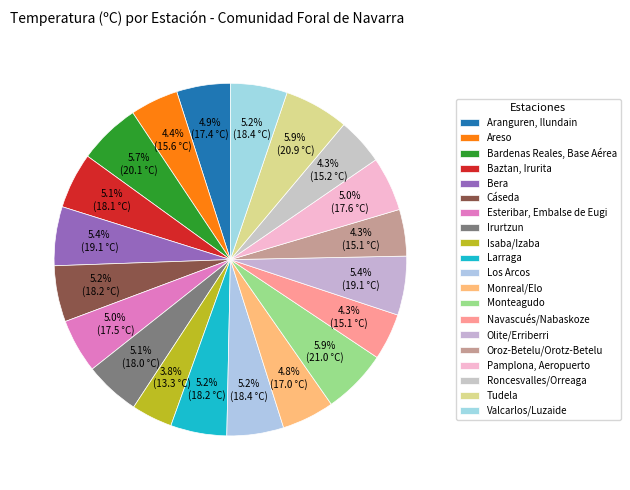

Count the number of slices in the pie.

20